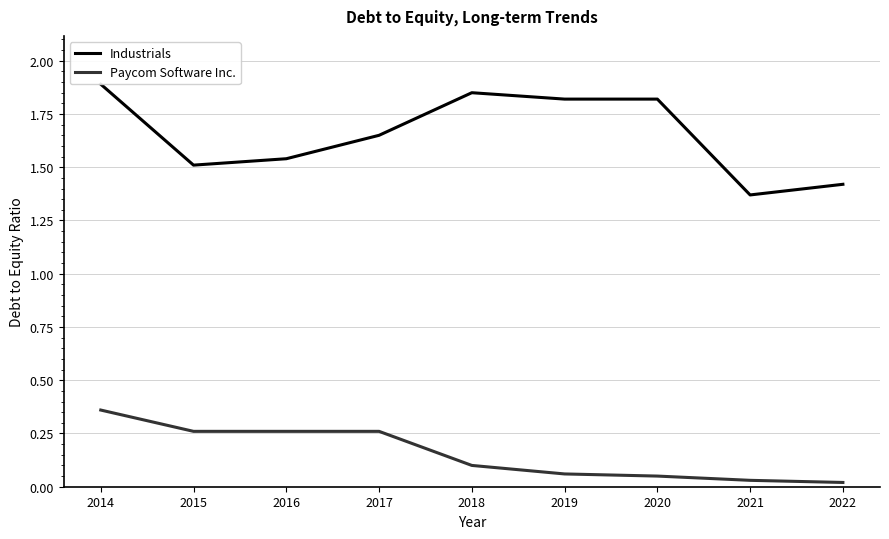

What is the greatest value displayed?

1.9